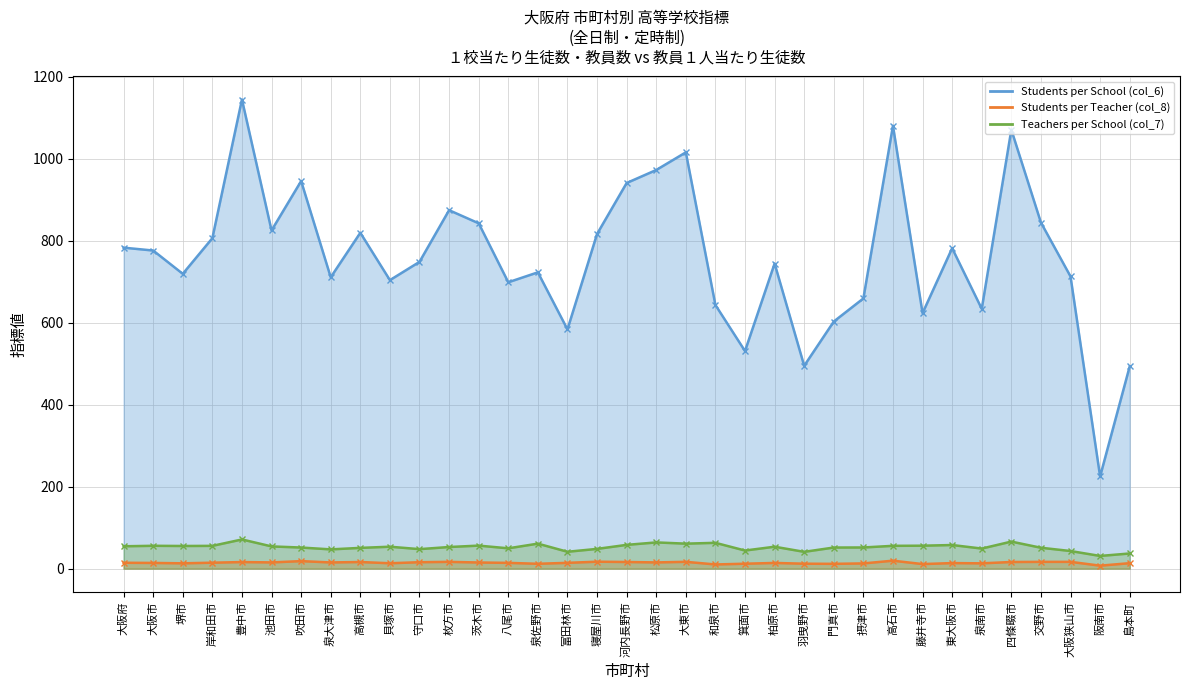

How many data points in Students per Teacher (col_8) are less than 14?

15